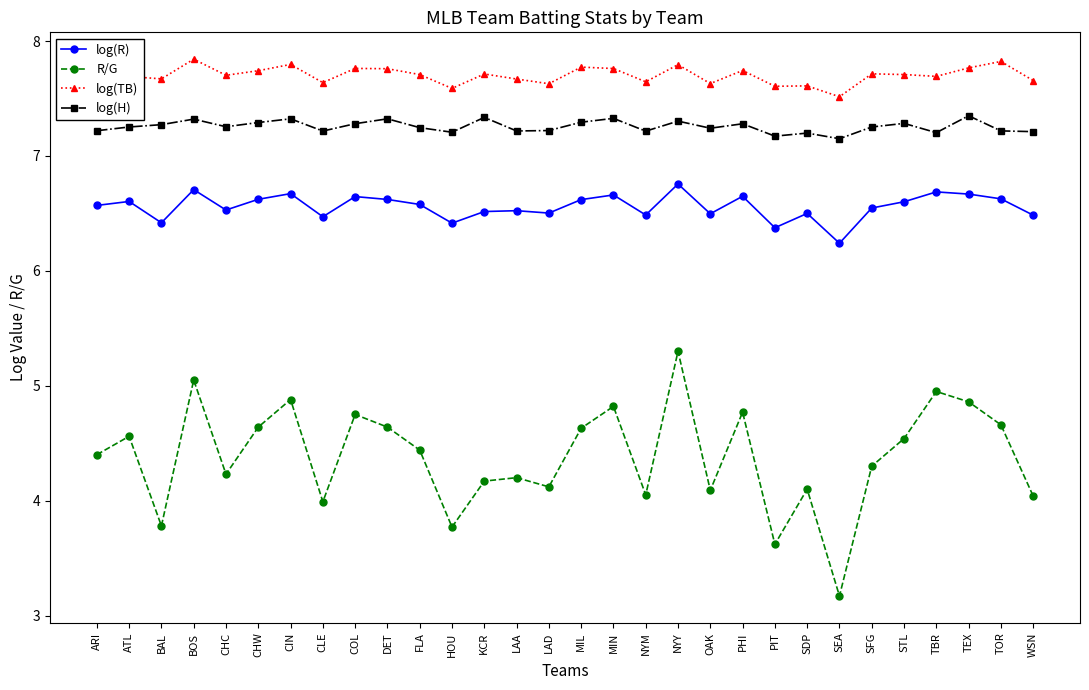

How many lines are shown in the chart?

4